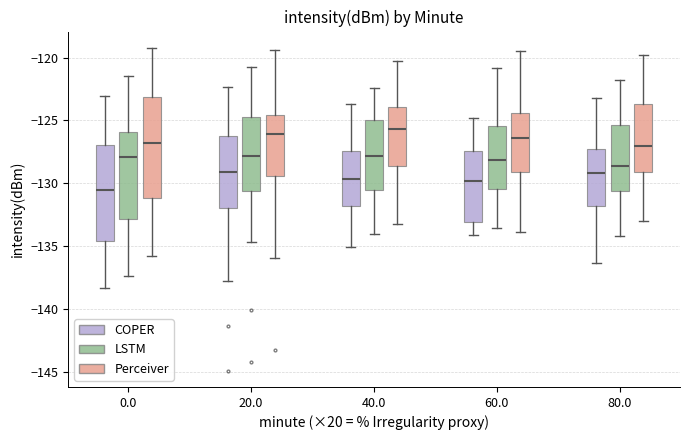

Which box's median line is the lowest?

0.0 (COPER)